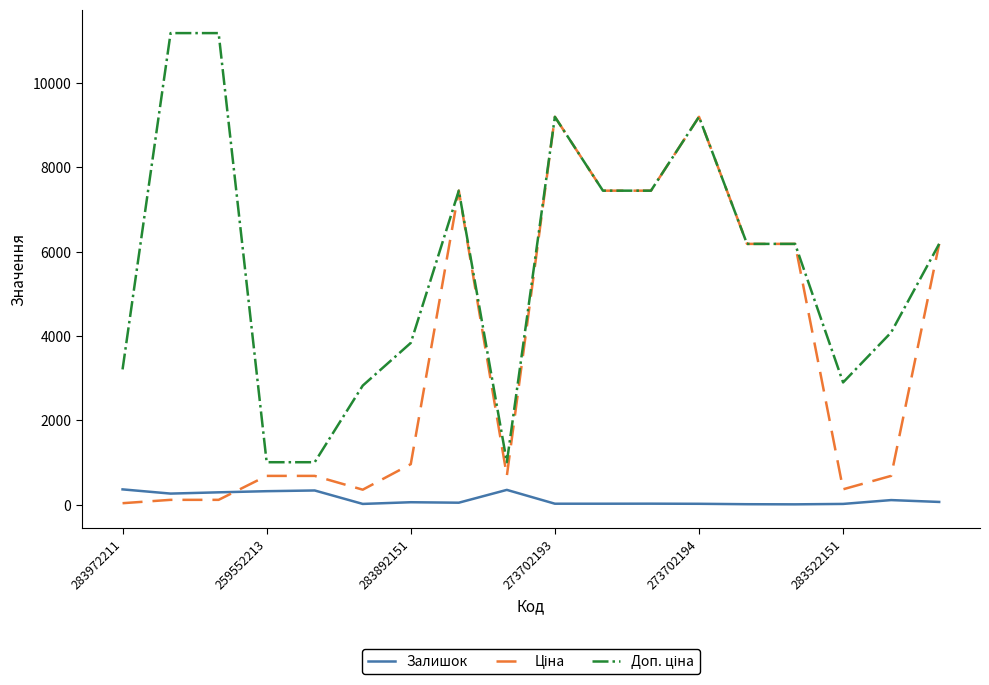

What is the greatest value displayed?

11182.0